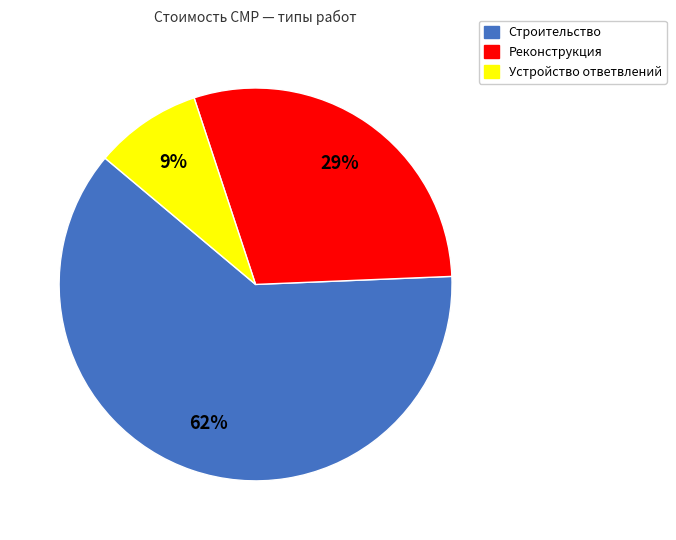

To the nearest percent, what is the average slice percentage?

33%